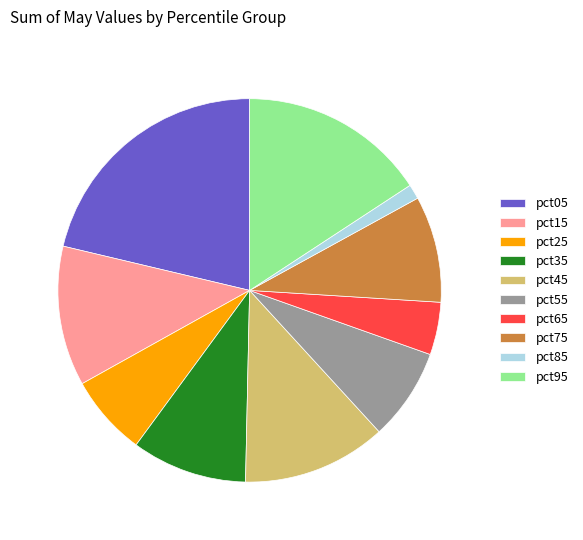

True or false: pct05 accounts for 27% of the total.

False